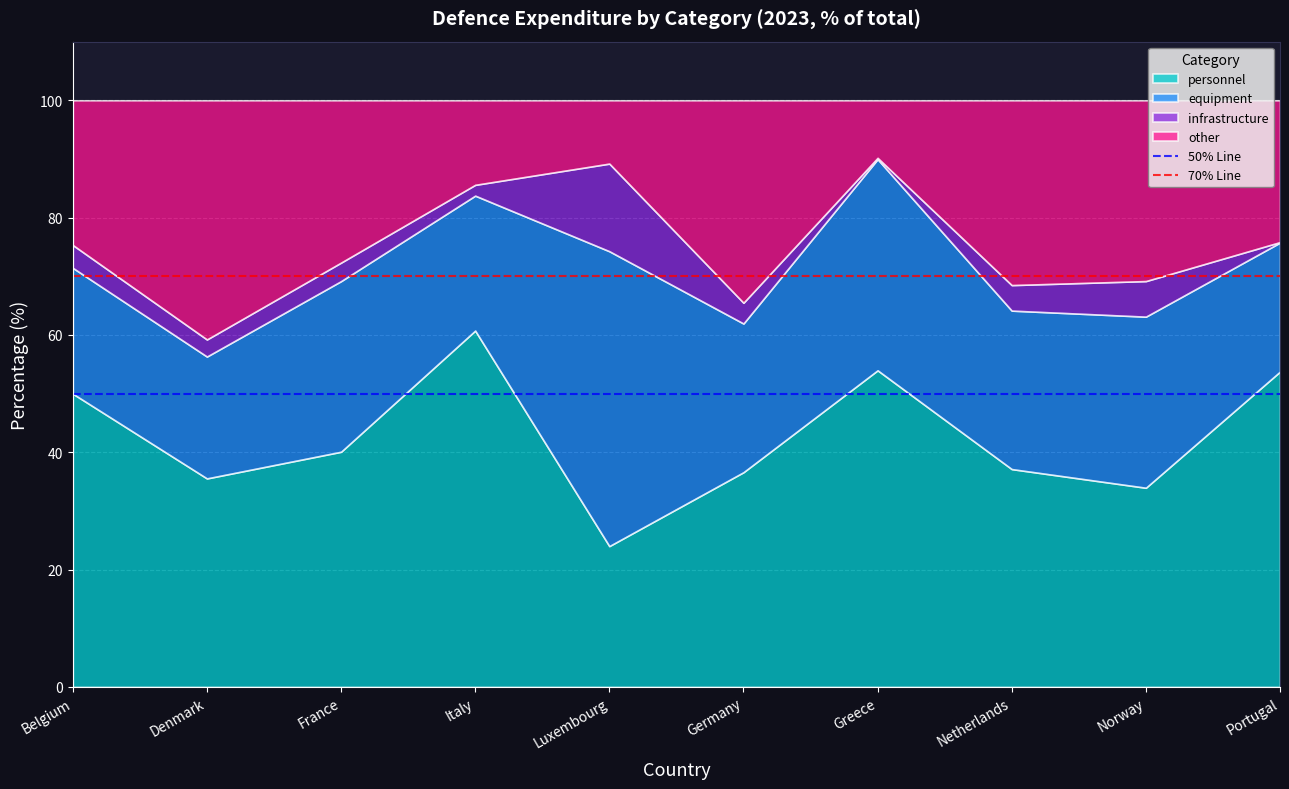

What is the lowest value of the personnel series?

24.0